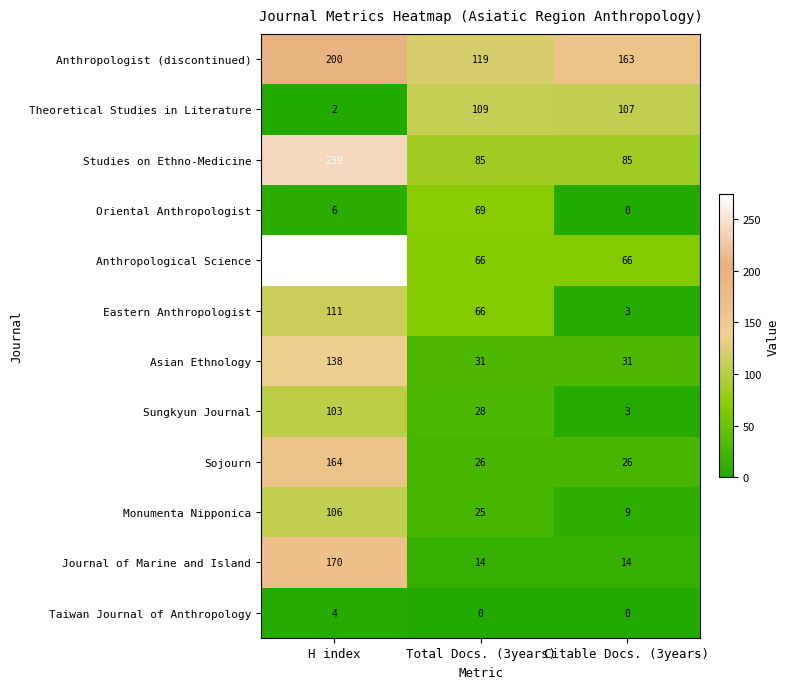

Count the Asian Ethnology values in the range 31 to 138.

3